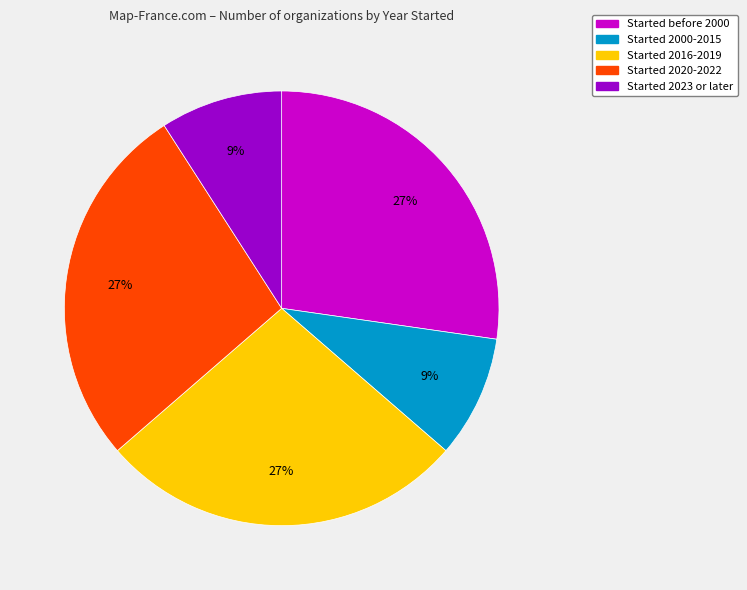

Is there a majority slice in this chart?

No